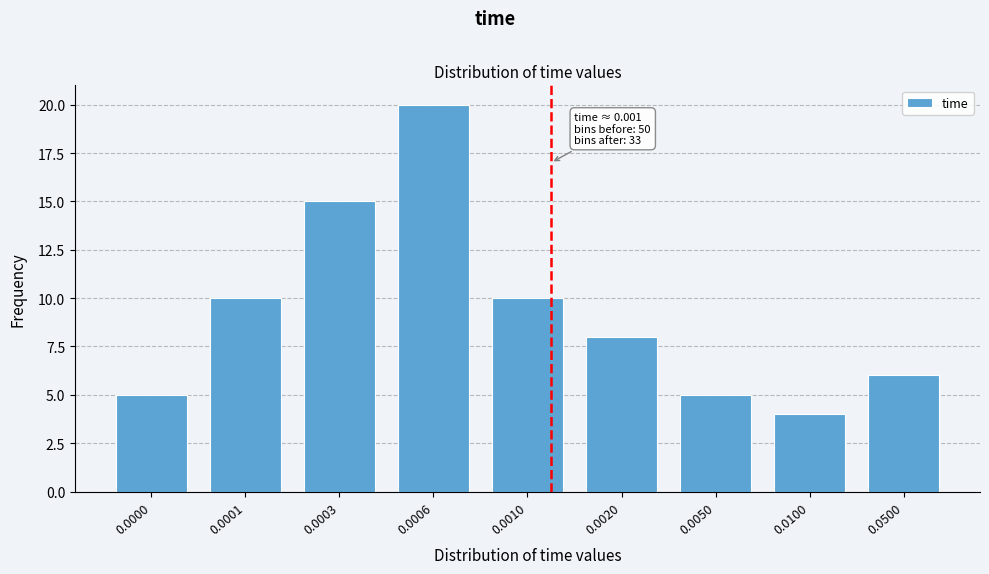

Reading left to right, what are all the values shown in this chart?

5	10	15	20	10	8	5	4	6